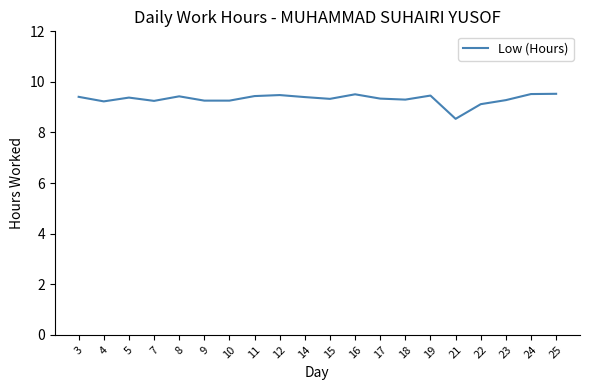

Read the value at 11.

9.4